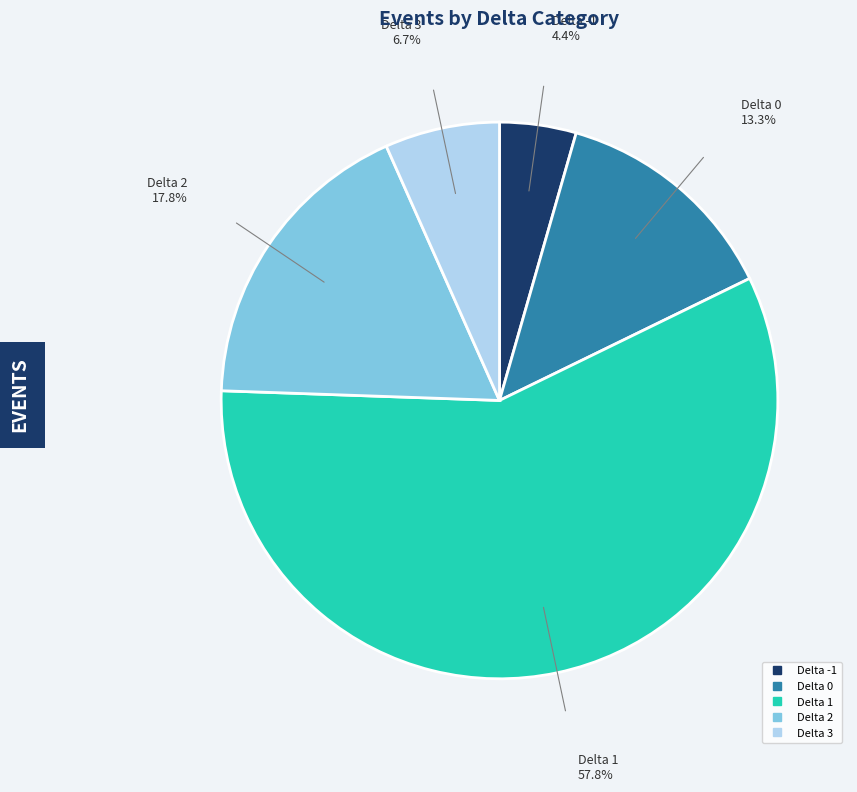

Is there a majority slice in this chart?

Yes